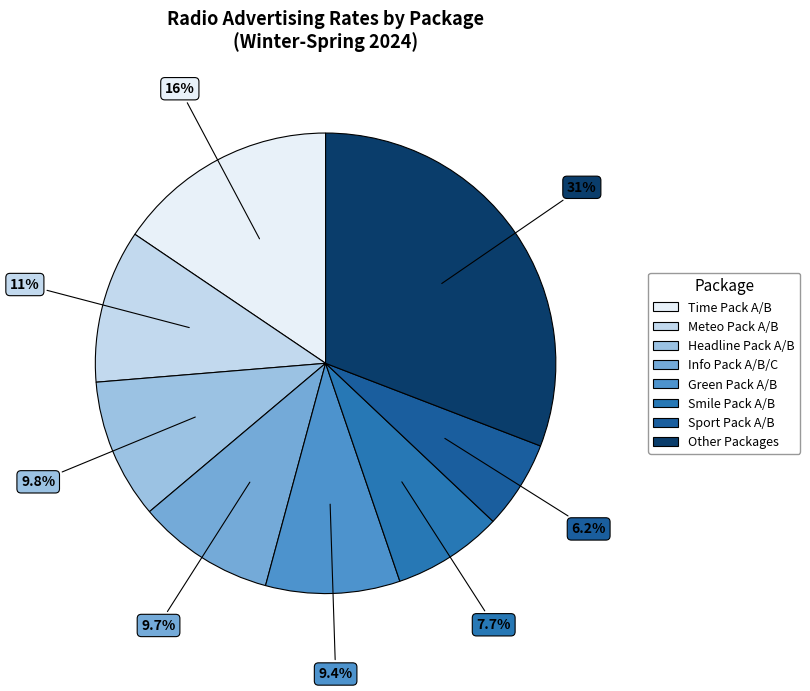

Count the number of slices in the pie.

8